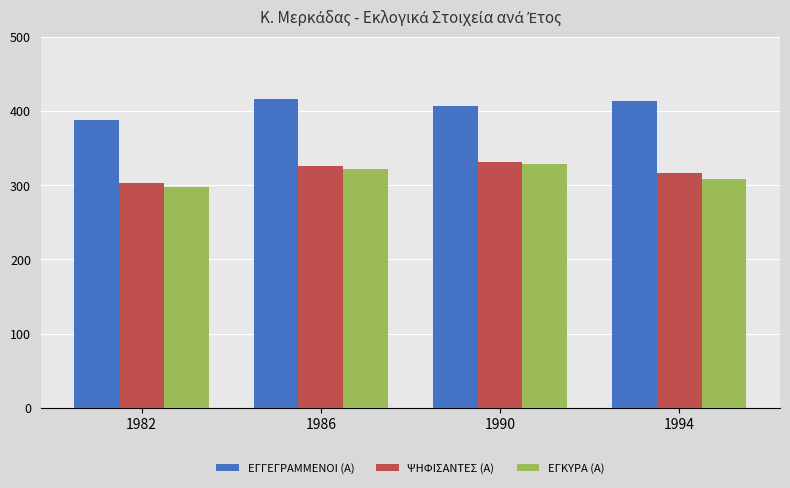

What is the difference between the second highest and minimum values in the ΕΓΚΥΡΑ (Α) series?

24